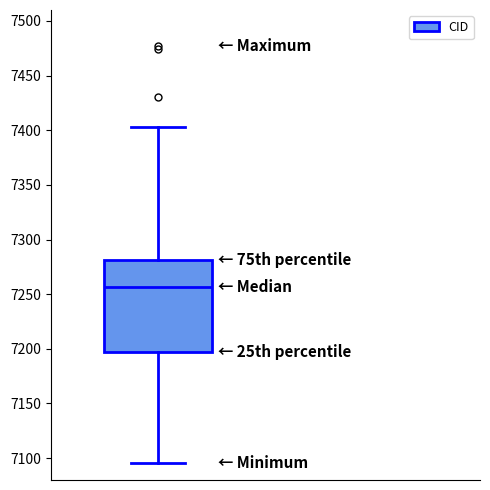

Where does the lower whisker of the box end on the y-axis? The values are not printed on the chart, so give them approximately, as read against the axis.

7095